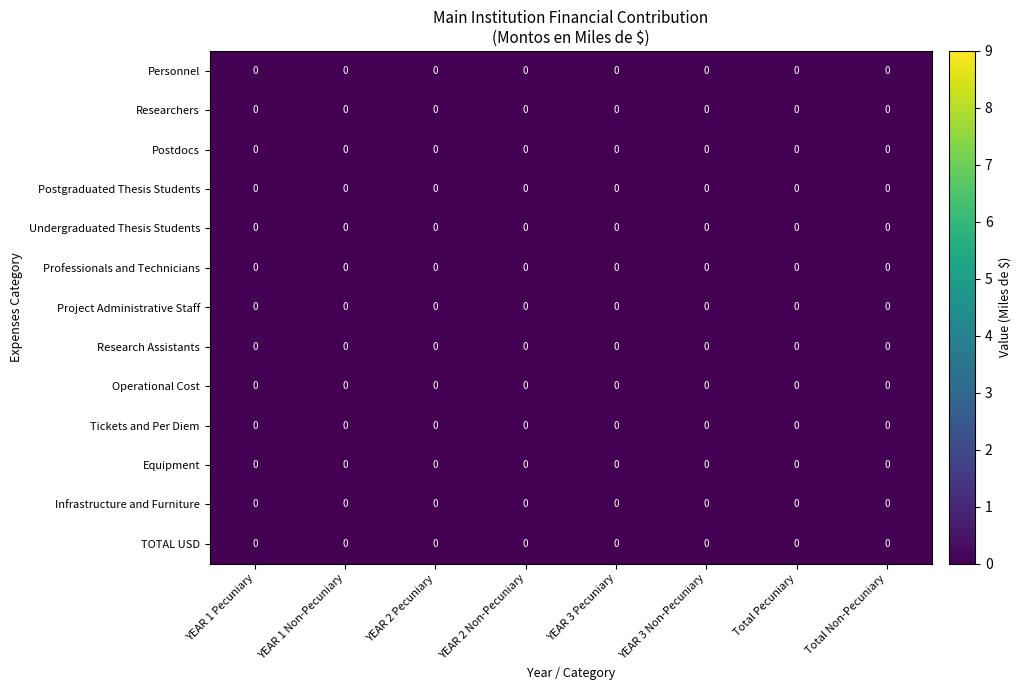

How many categories are shown in the chart?

8